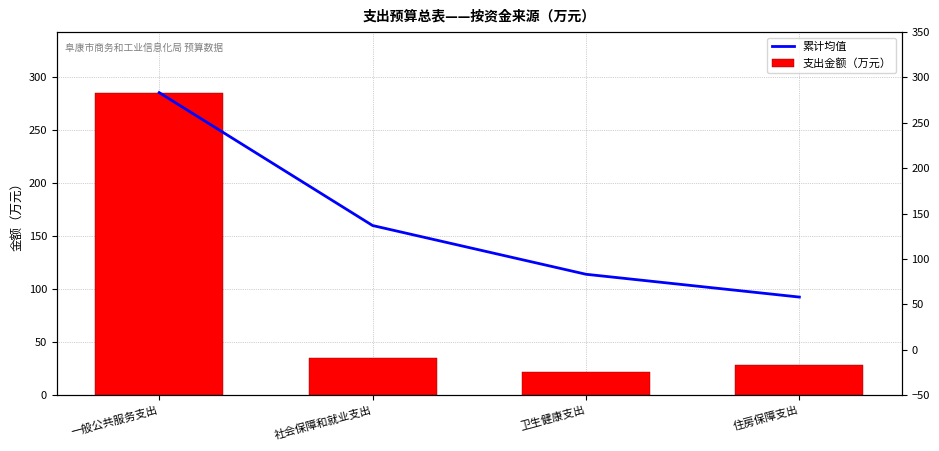

What position from the left is 住房保障支出?

4